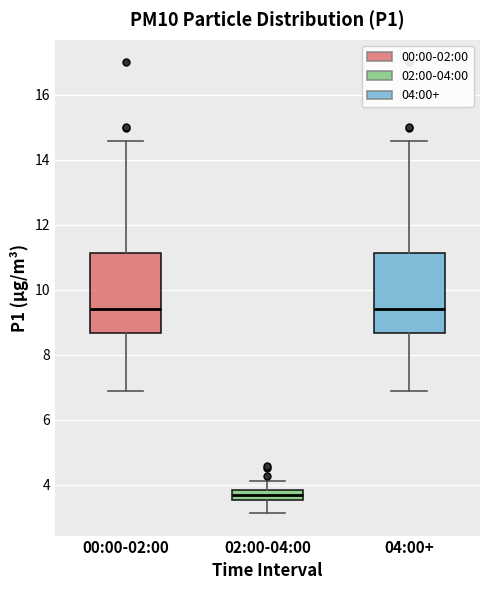

Reading left to right, read every box against the y-axis: the position of its median line, the range the box covers, and the ends of its whiskers. The values are not printed on the chart, so give them approximately, as read against the axis.

00:00-02:00: median 9.4, box 8.6 to 11.2, whiskers 6.8 to 14.6
02:00-04:00: median 3.6 (inside the box), box 3.6 to 3.8, whiskers 3.2 to 4.2
04:00+: median 9.4, box 8.6 to 11.2, whiskers 6.8 to 14.6